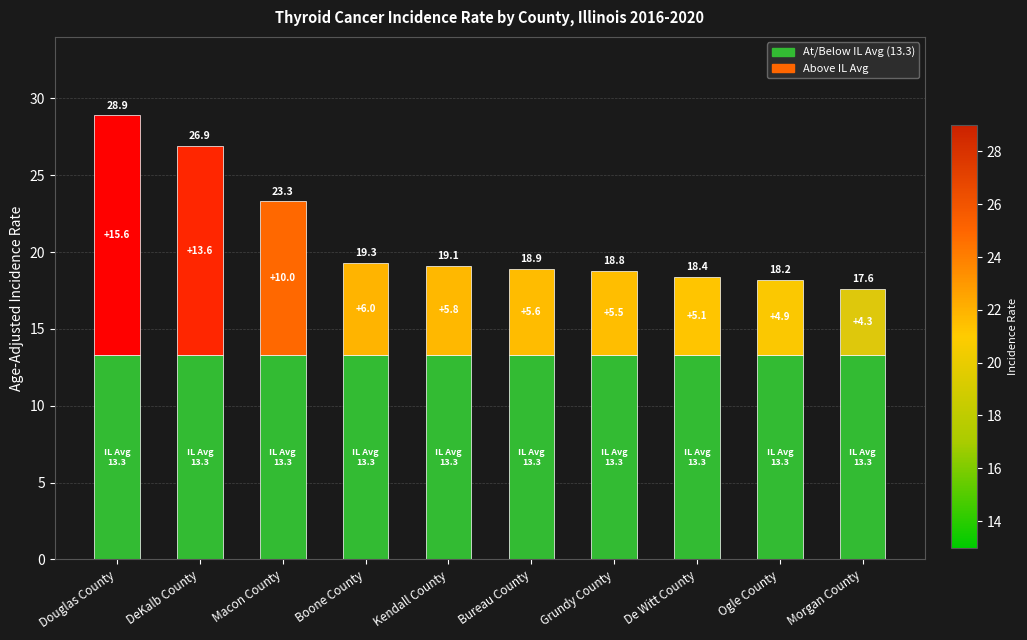

How many data points does each series have?

10